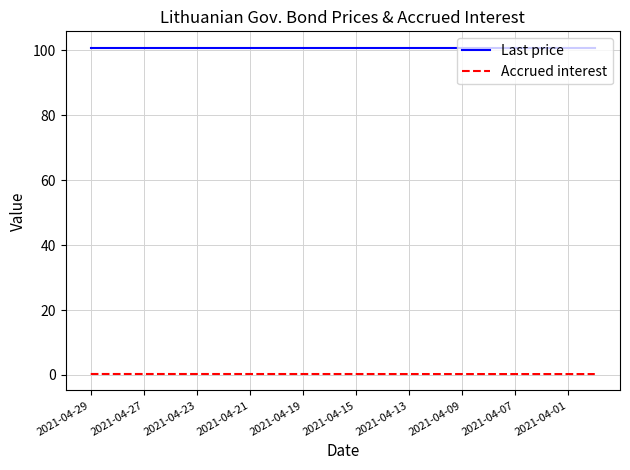

What is the greatest value displayed?

100.8